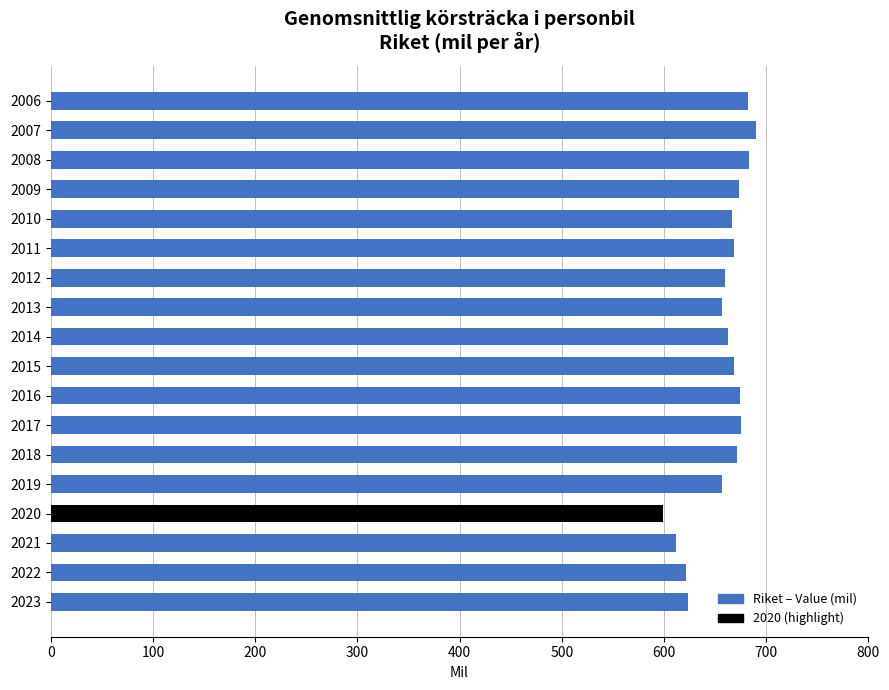

What is the value of the 16th bar from the top?

611.6